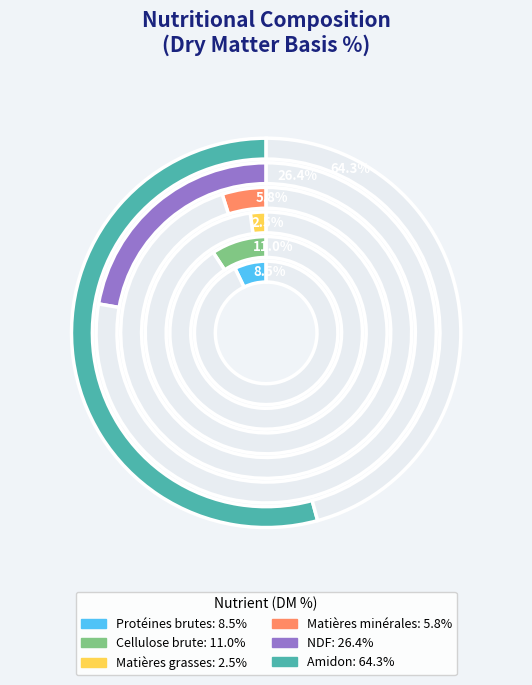

Is it true that Matières minérales
5.8% is 5% of the pie?

True